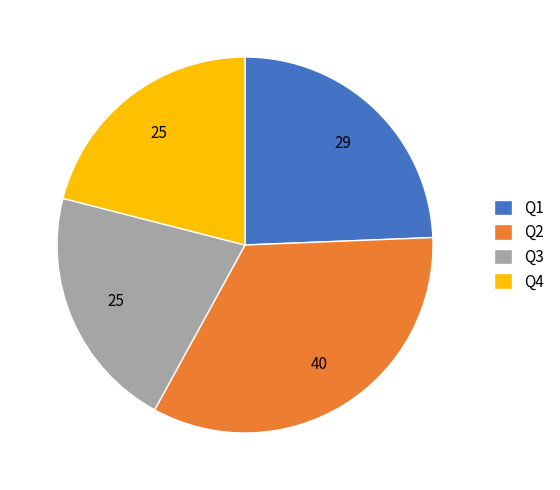

Does Q4 represent more than half of the total?

No